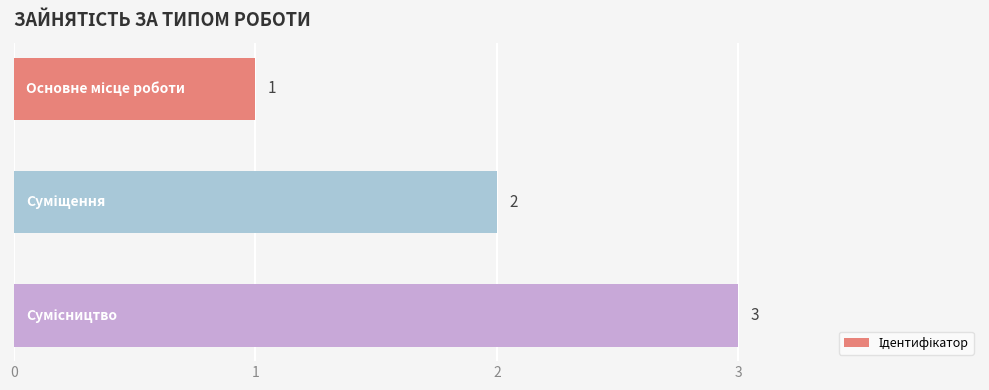

What is the greatest value displayed?

3